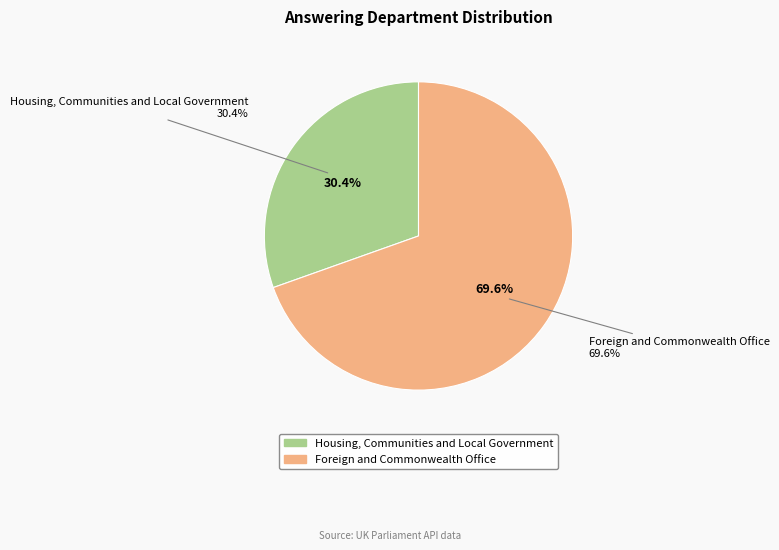

Does Housing, Communities and Local Government account for over 50% of the chart?

No